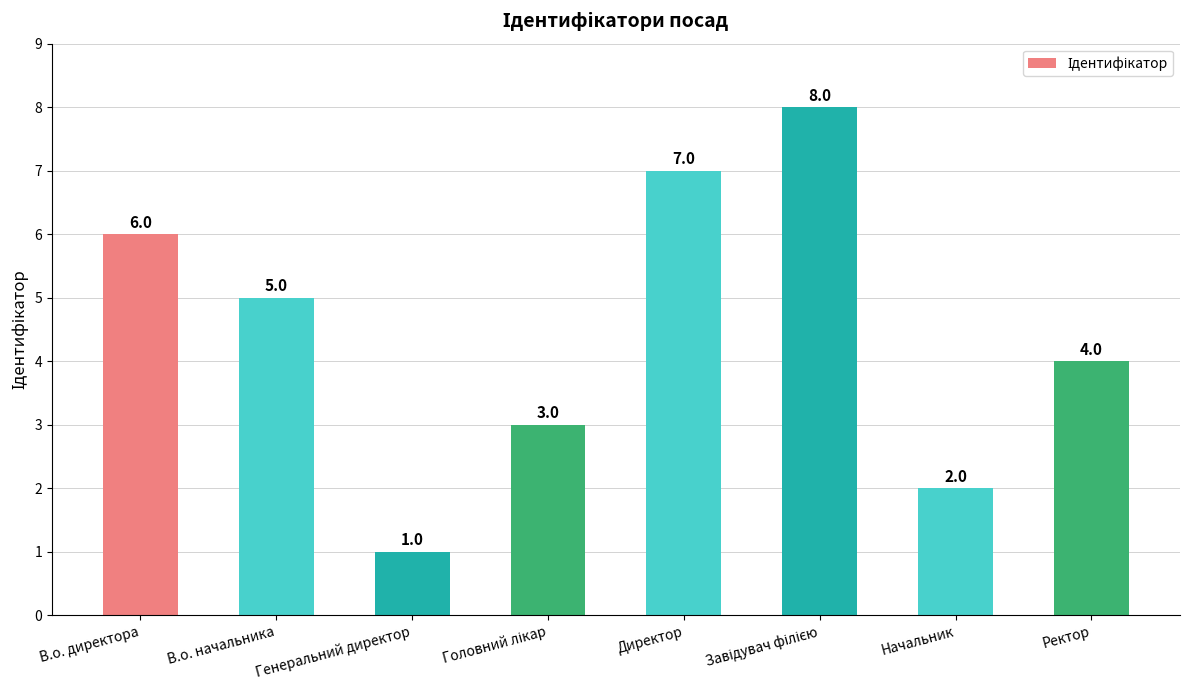

Where is the data nearest to the value 4?

Ректор